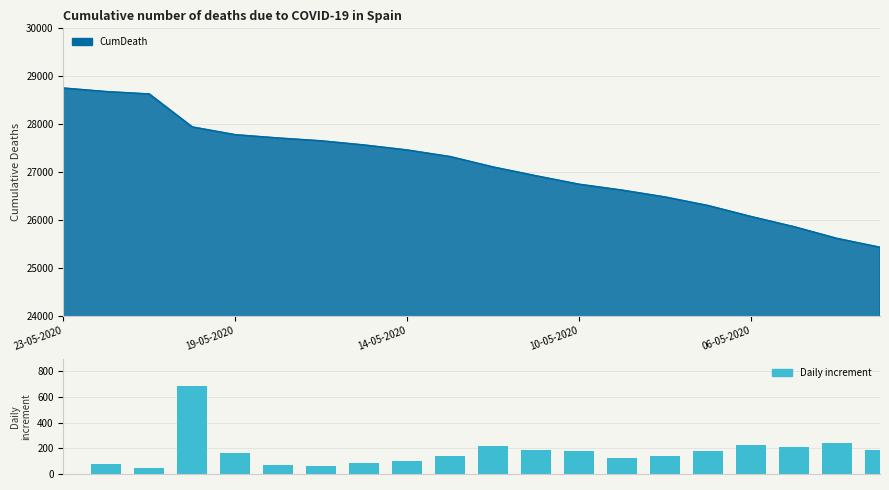

Reading left to right, what are all the values shown in this chart?

0	74	50	688	162	69	59	87	104	138	217	184	176	123	143	179	229	213	244	185